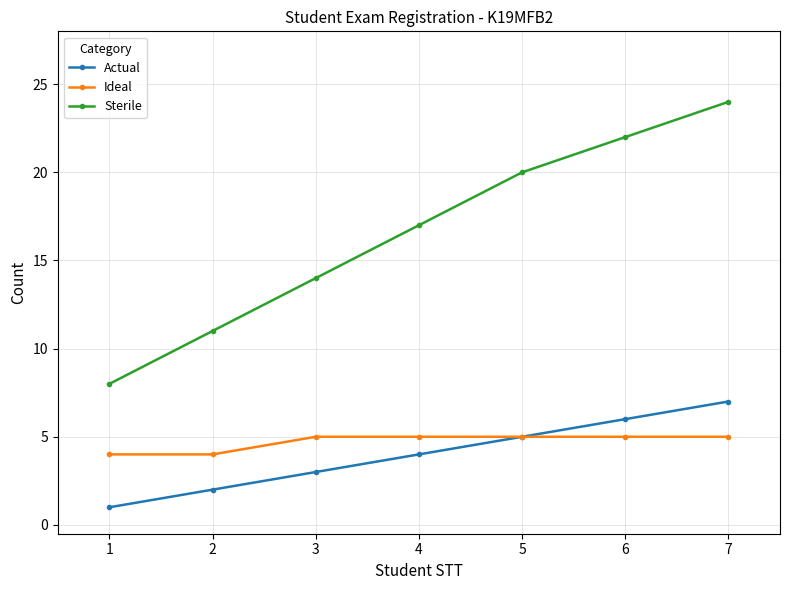

True or false: Sterile and Ideal intersect in this chart.

False